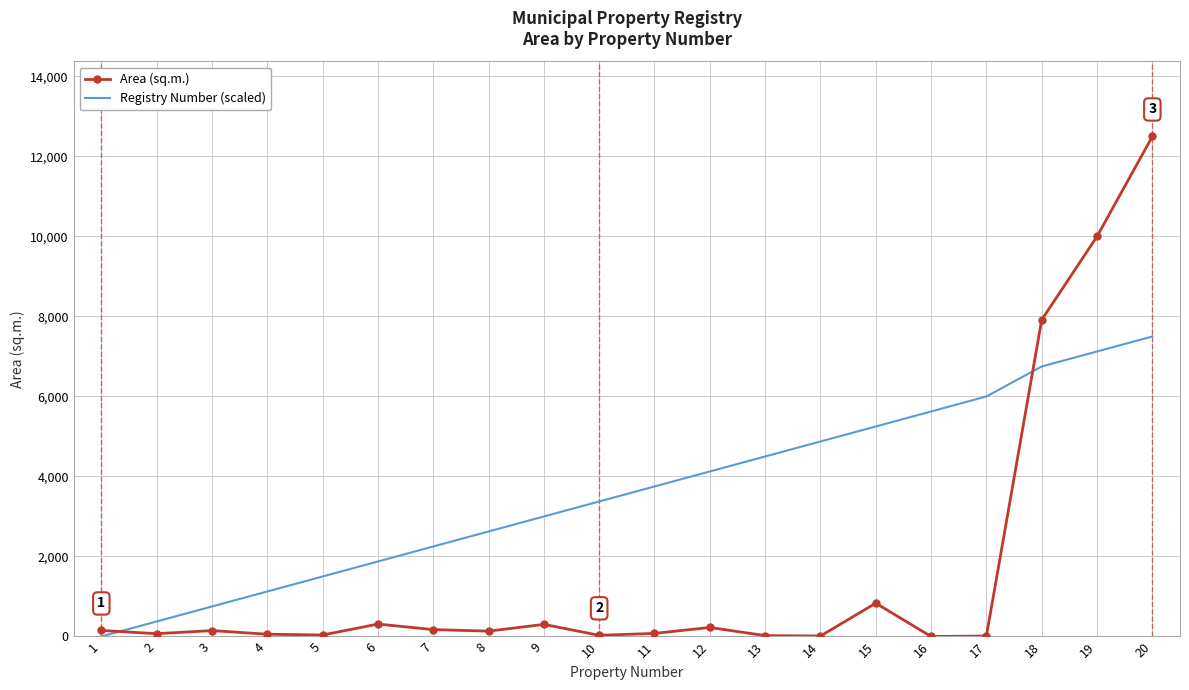

What is the sum of all Area (sq.m.) values?

33007.7